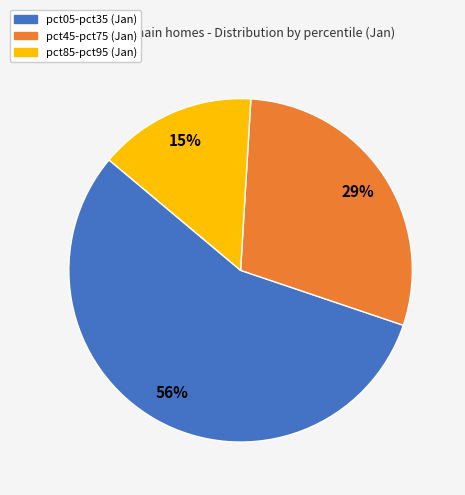

To the nearest percent, what is the average slice percentage?

33%